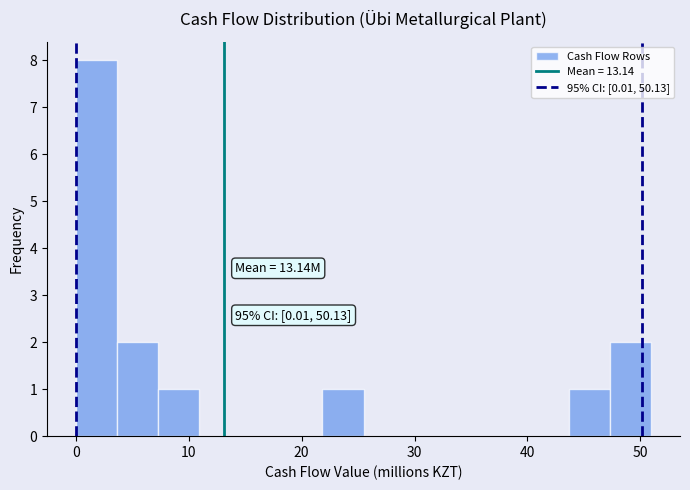

Around what value on the x-axis is the tallest bar? Give the approximate position of its centre, as read against the axis.

2